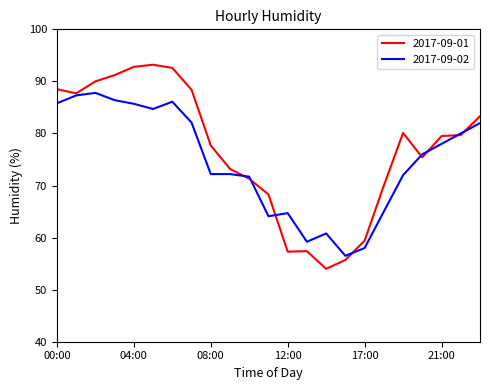

List the series in order of their peak value, highest first.

2017-09-01, 2017-09-02